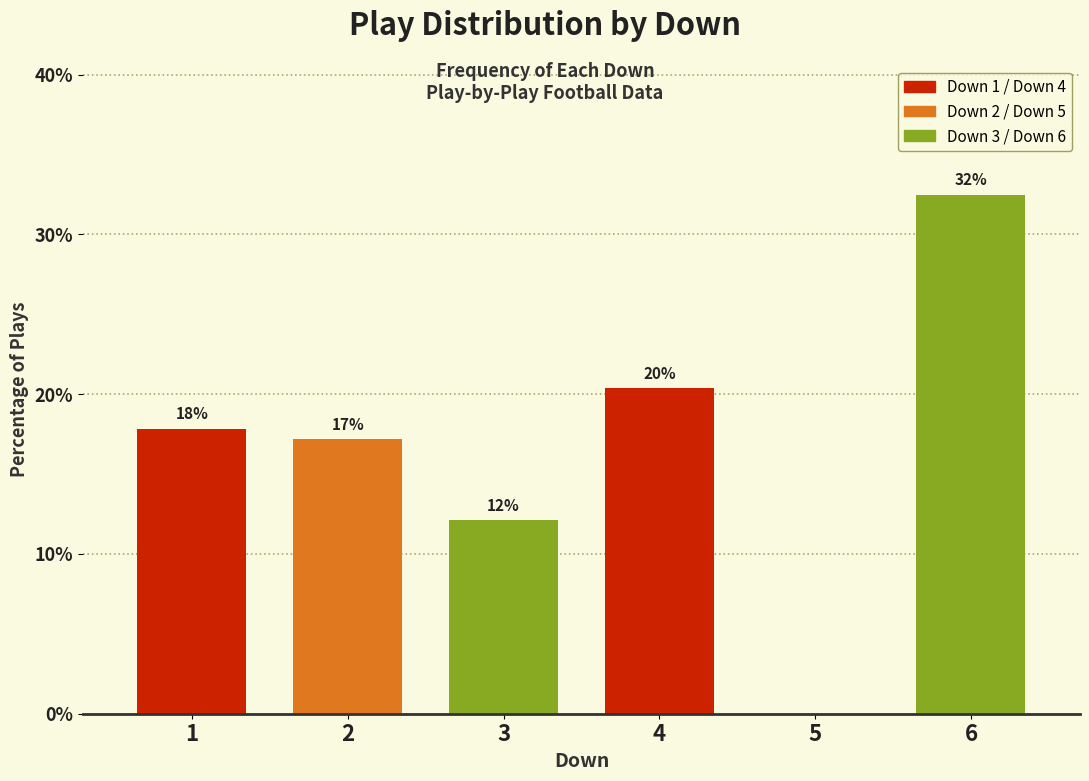

Are the bars horizontal?

No